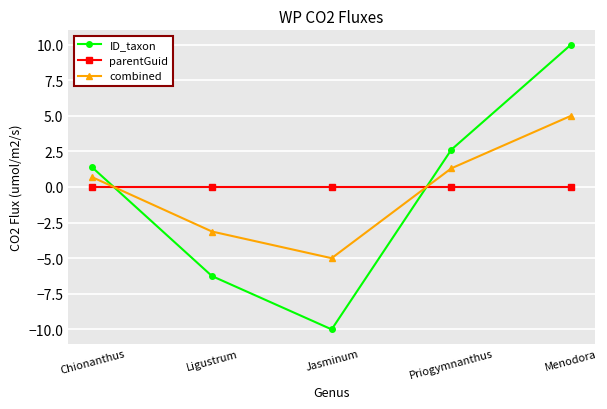

What is the label of the 5th point from the left?

Menodora